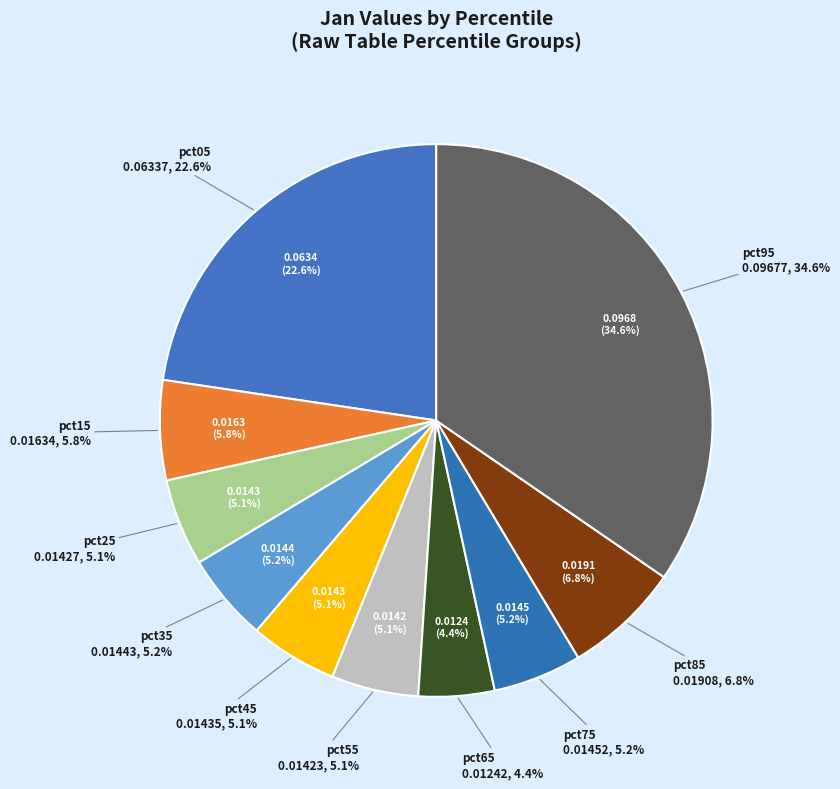

What percentage do pct85 and pct25 together represent?

11.9%